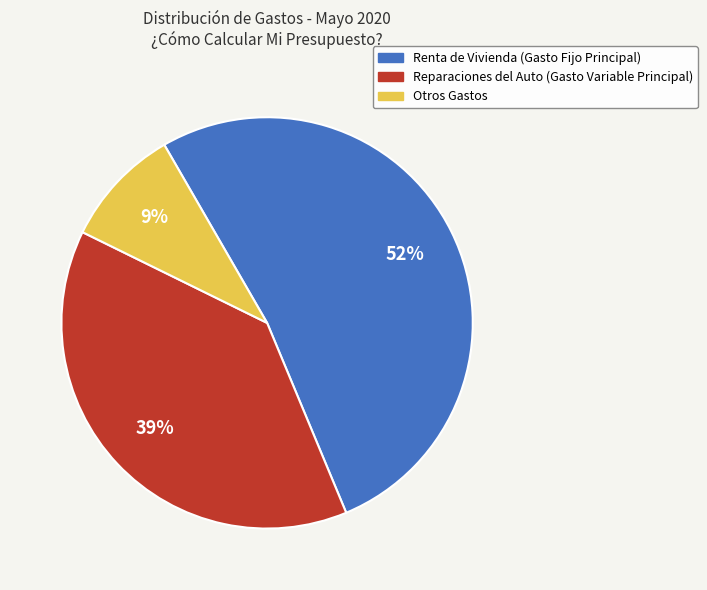

Is there a majority slice in this chart?

Yes